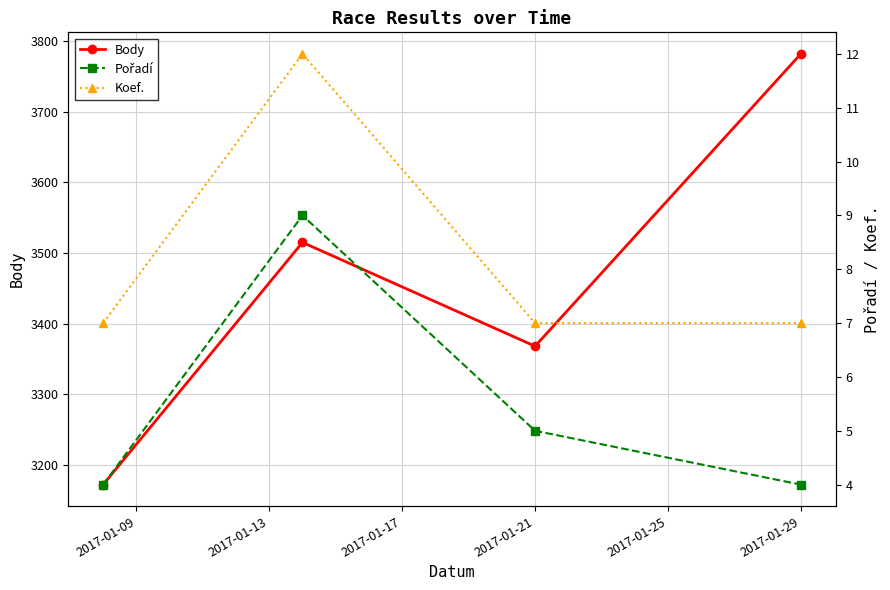

True or false: Pořadí and Body intersect in this chart.

False